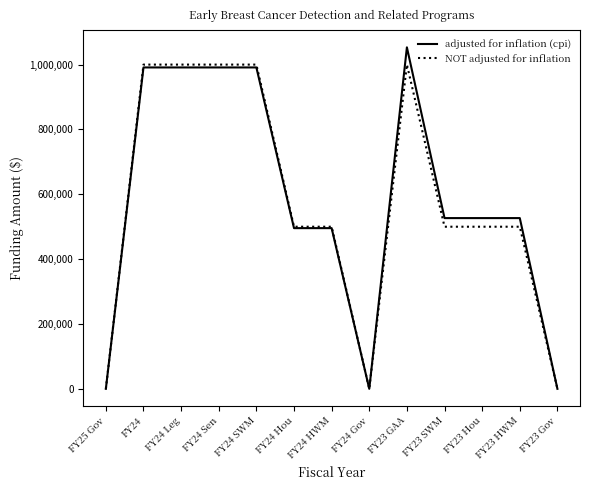

Is the value of adjusted for inflation (cpi) at FY23 GAA greater than the value of NOT adjusted for inflation at FY23 SWM?

Yes